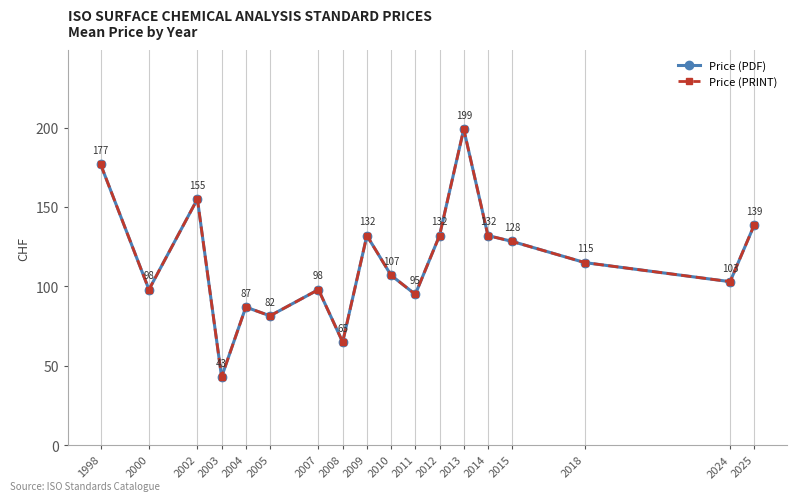

At which category does Price (PDF) reach its first local valley?

2000